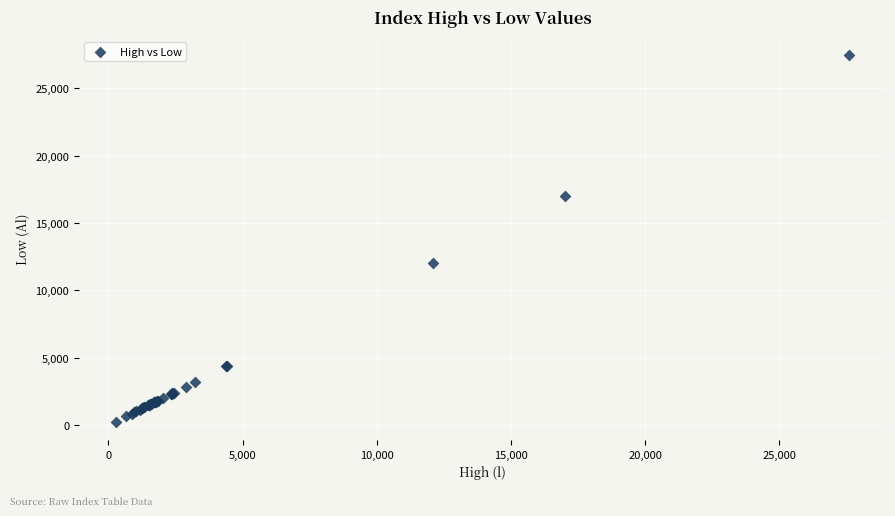

What Y value in the scatter plot is closest to 13867?

12055.6